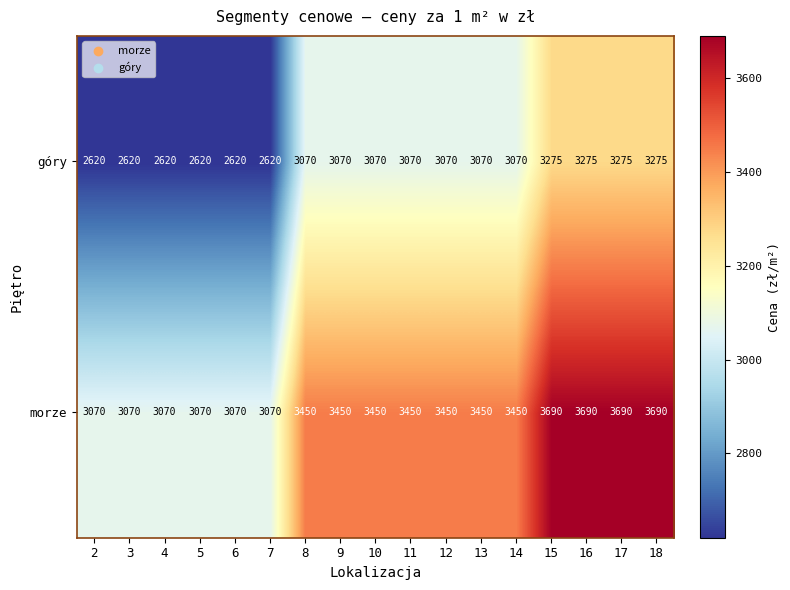

Between 6 and 10, which series saw the biggest shift?

góry